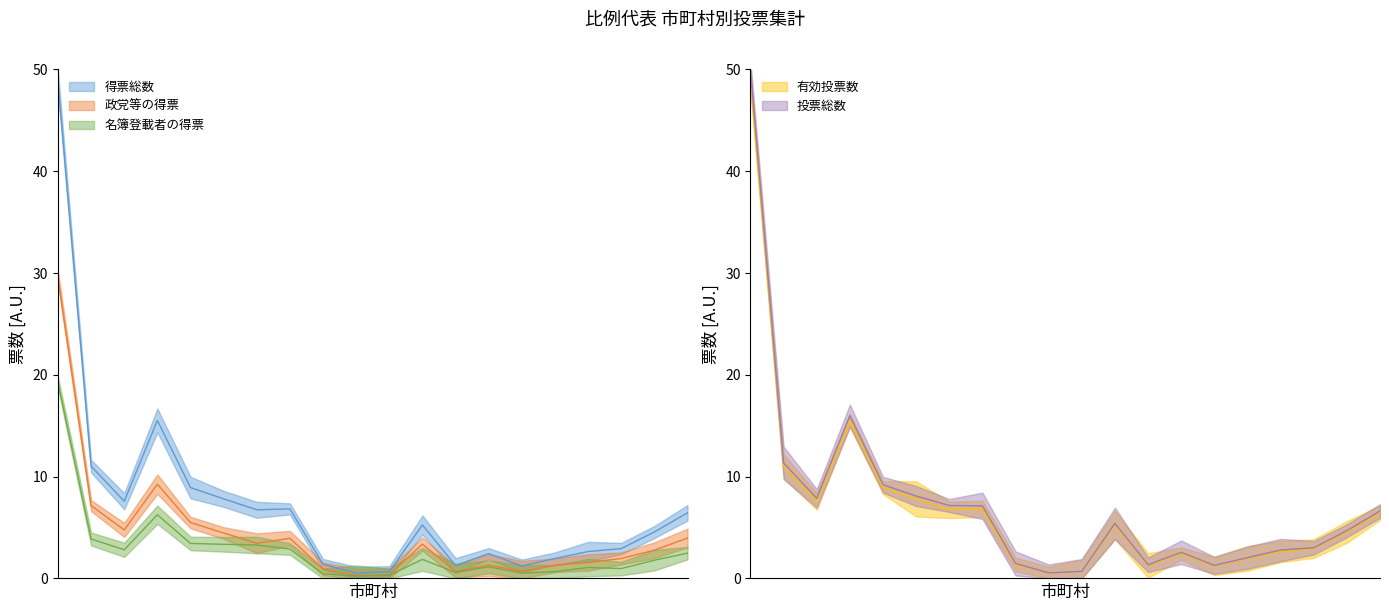

The value of 投票総数 at 上勝町 is 0.5. True or false?

True